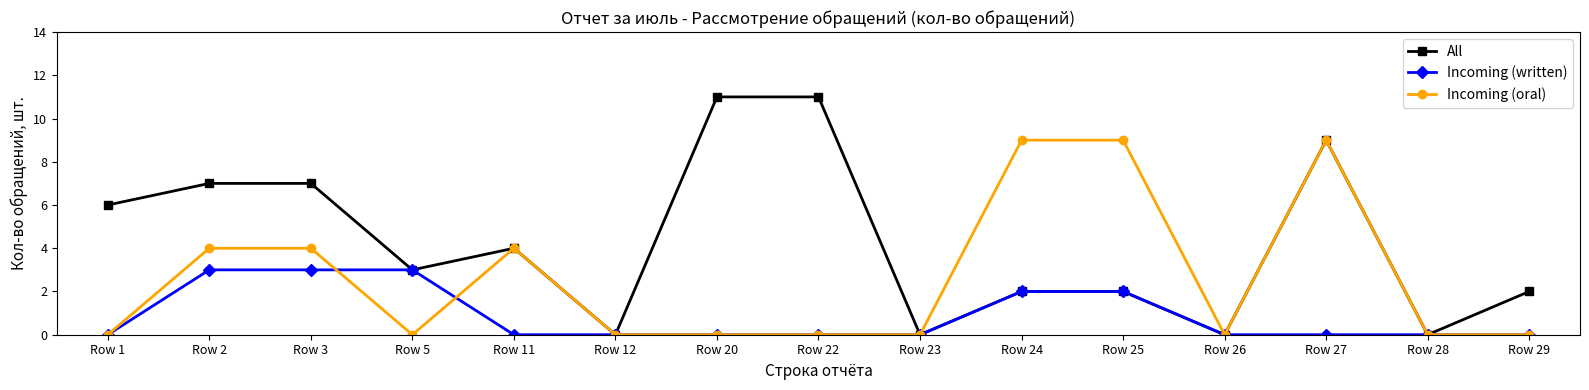

The value of Incoming (written) at Row 12 is -1. True or false?

False